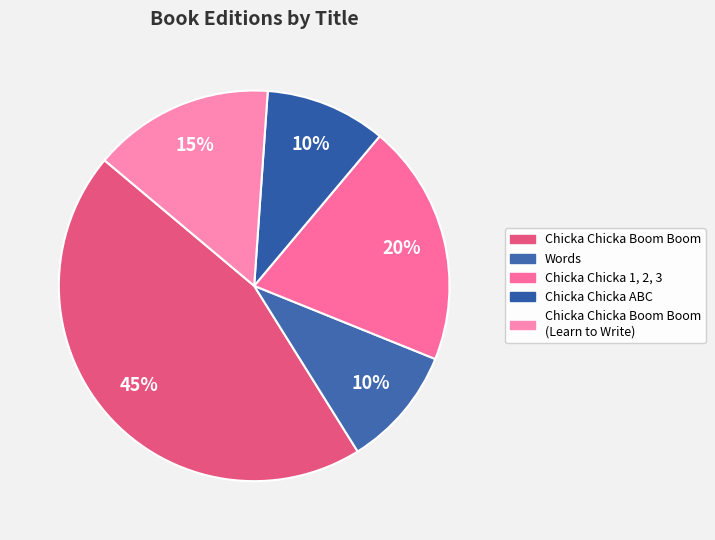

How many slices are in this pie chart?

5